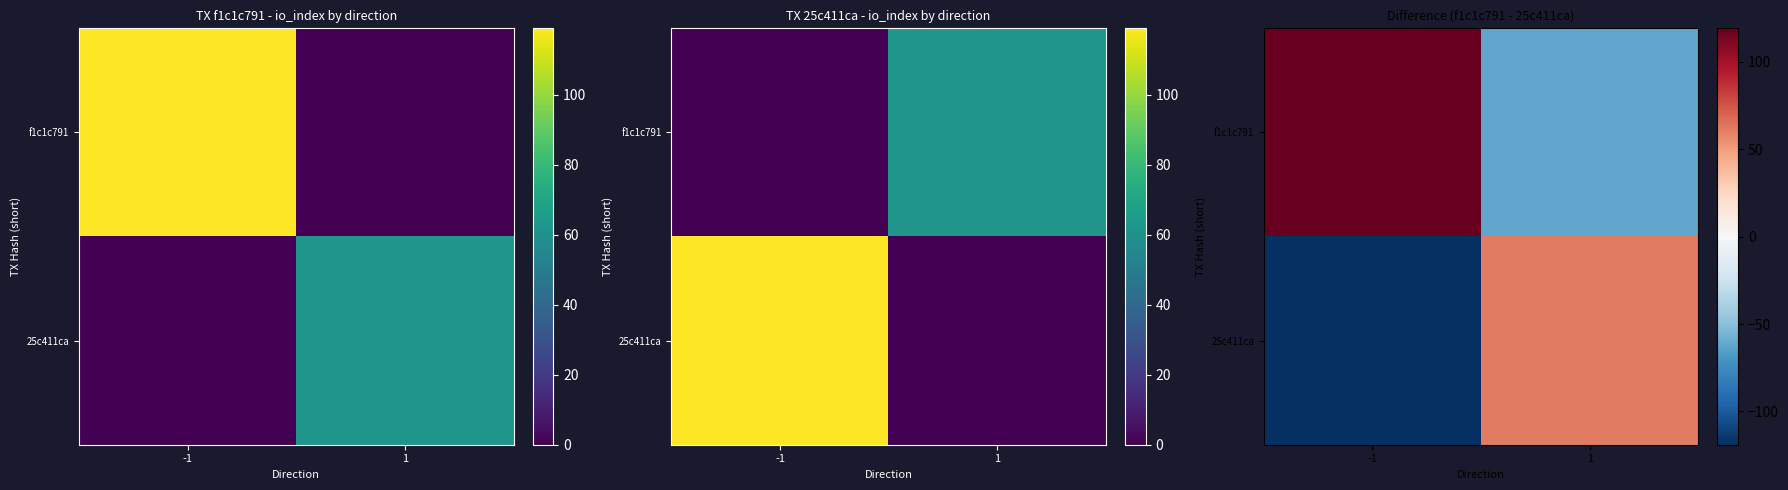

At how many categories does at least one series exceed -25?

2